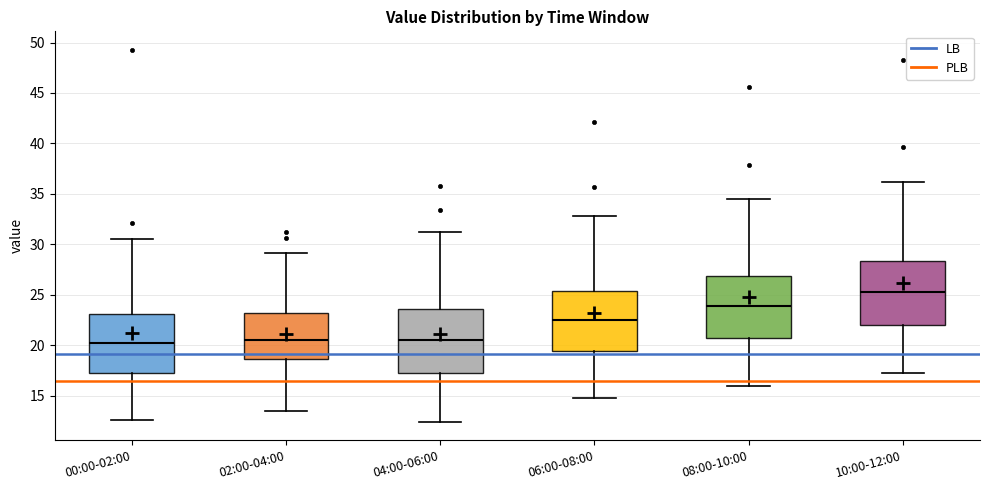

Reading left to right, read every box against the y-axis: the position of its median line, the range the box covers, and the ends of its whiskers. The values are not printed on the chart, so give them approximately, as read against the axis.

00:00-02:00: median 20.0, box 17.0 to 23.0, whiskers 12.5 to 30.5
02:00-04:00: median 20.5, box 18.5 to 23.0, whiskers 13.5 to 29.0
04:00-06:00: median 20.5, box 17.5 to 23.5, whiskers 12.5 to 31.0
06:00-08:00: median 22.5, box 19.5 to 25.5, whiskers 15.0 to 33.0
08:00-10:00: median 24.0, box 20.5 to 27.0, whiskers 16.0 to 34.5
10:00-12:00: median 25.5, box 22.0 to 28.5, whiskers 17.0 to 36.0